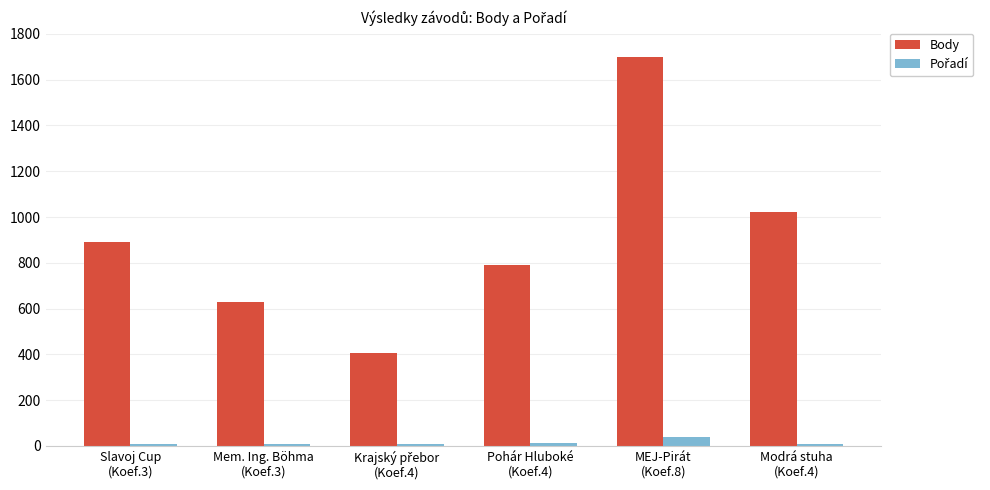

Which series has the largest range (max minus min)?

Body